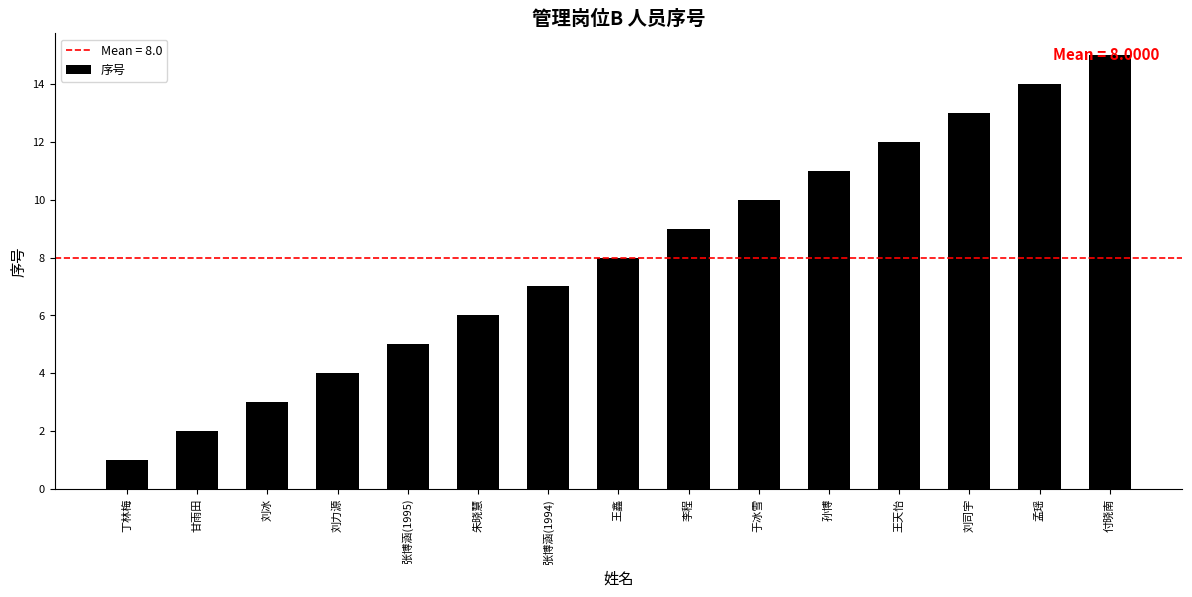

List the labels in order of value, smallest first.

丁林梅, 甘雨田, 刘冰, 刘力源, 张博涵(1995), 朱晓慧, 张博涵(1994), 王鑫, 李程, 于冰雪, 孙博, 王天怡, 刘司宇, 孟瑶, 付晓南